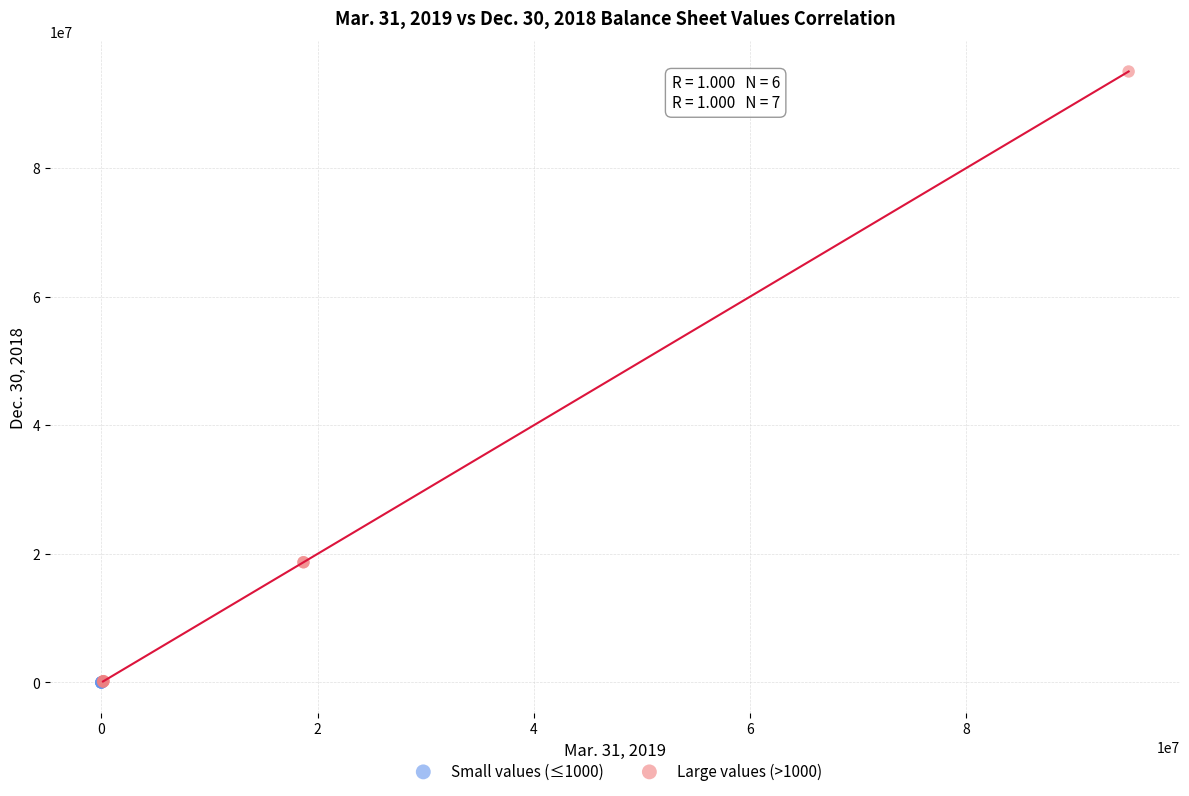

What are all the series names shown in the legend?

Small values (≤1000), Large values (>1000)